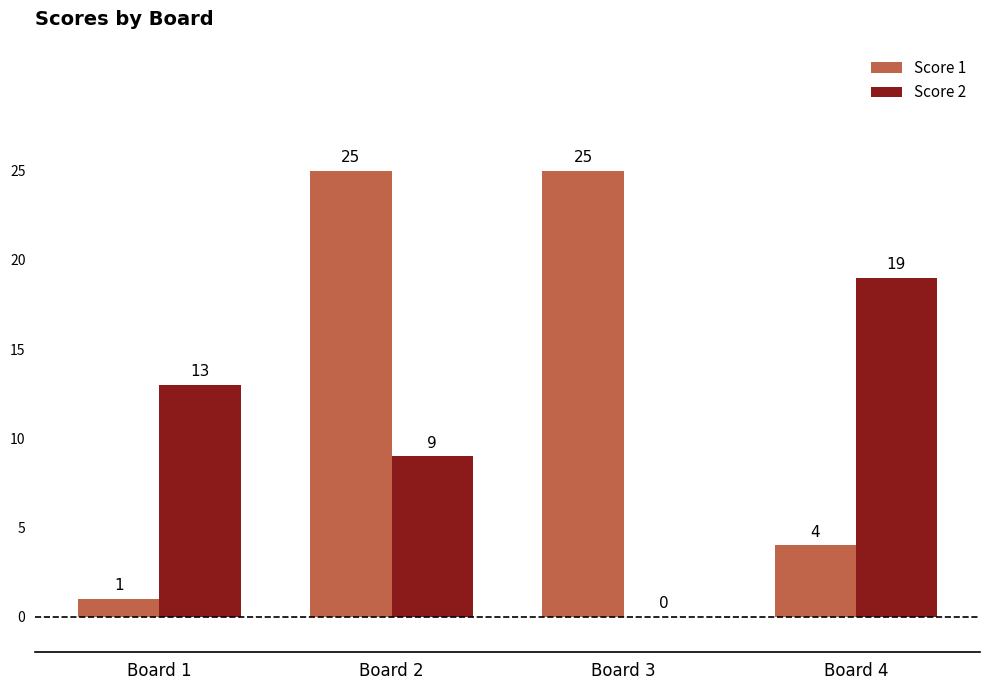

Is the value of Score 2 at Board 1 greater than the value of Score 1 at Board 4?

Yes